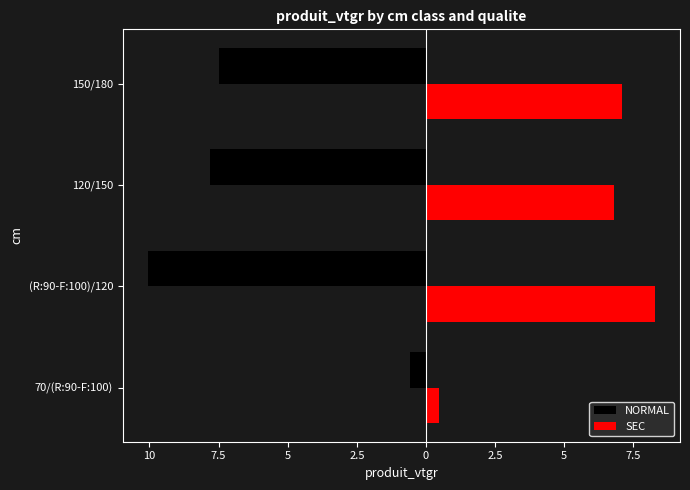

What are all the series names shown in the legend?

NORMAL, SEC